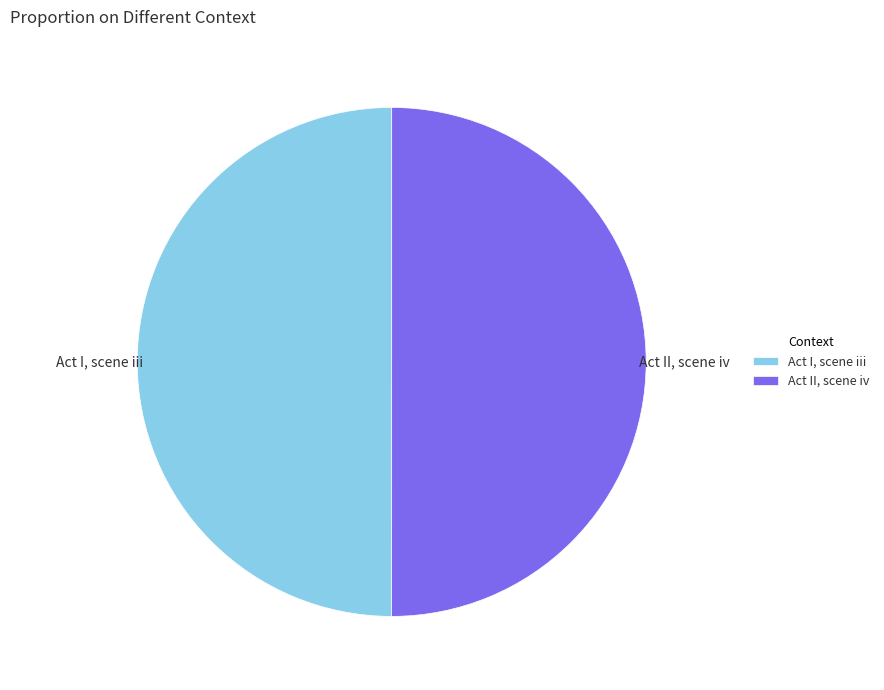

How many segments does this pie chart have?

2